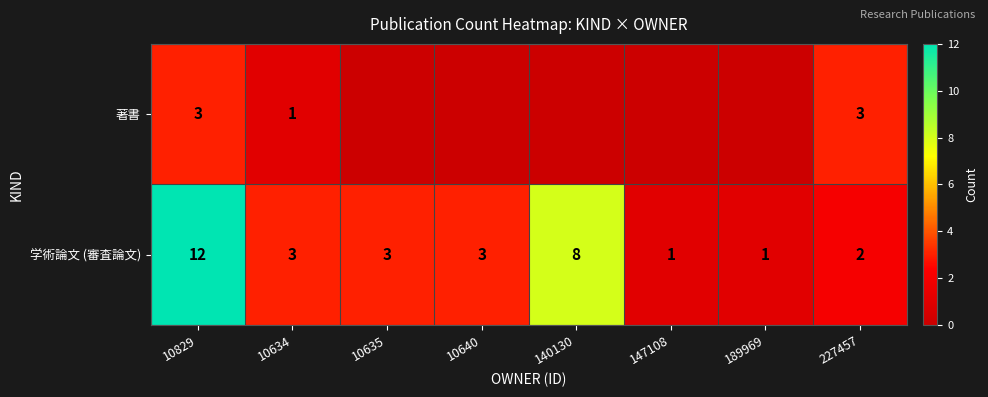

True or false: 著書 has a value of 3 at 227457.

True